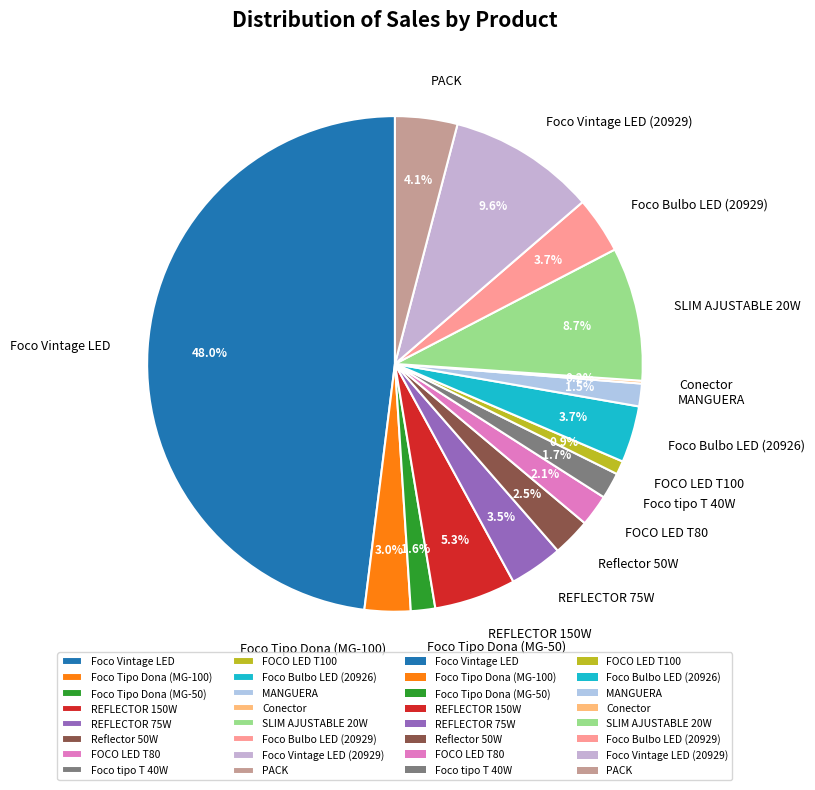

Which slice is the largest?

Foco Vintage LED